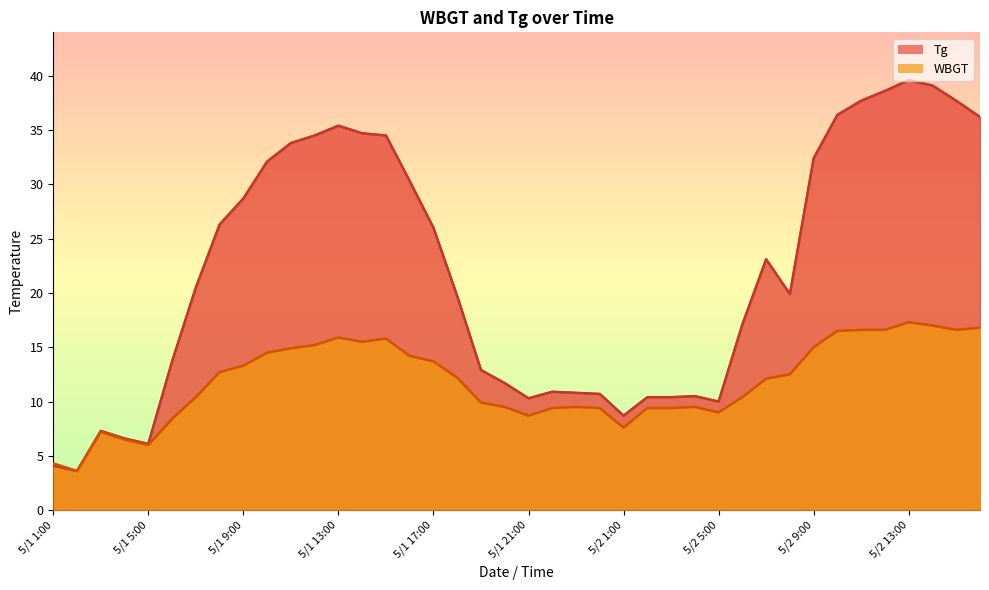

In Tg, how many points are higher than both neighbors (excluding endpoints)?

6